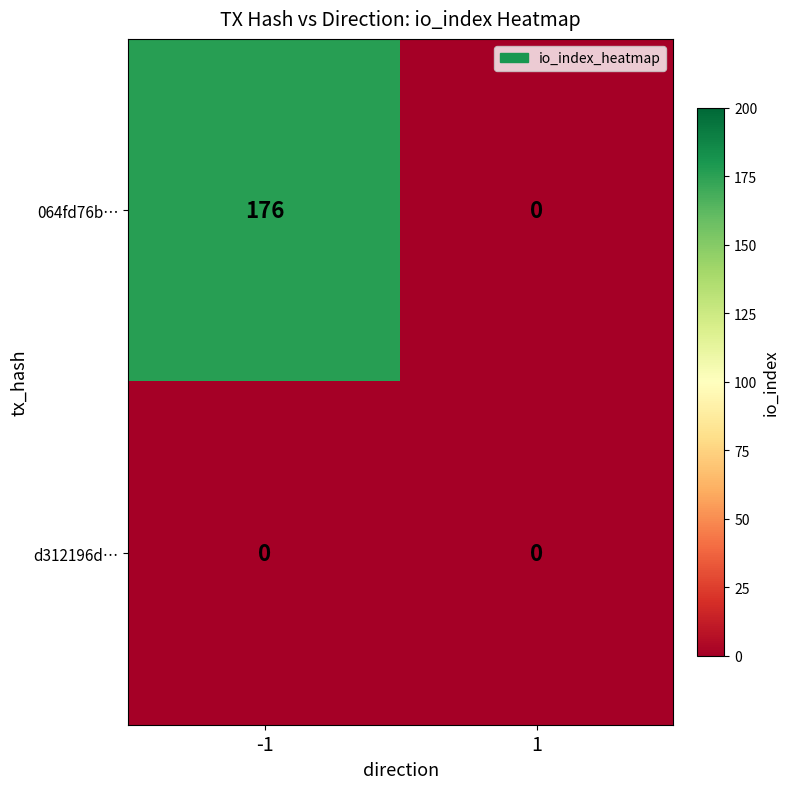

Reading left to right, what are all the values shown in this chart?

064fd76b…: -1=176	1=0
d312196d…: -1=0	1=0